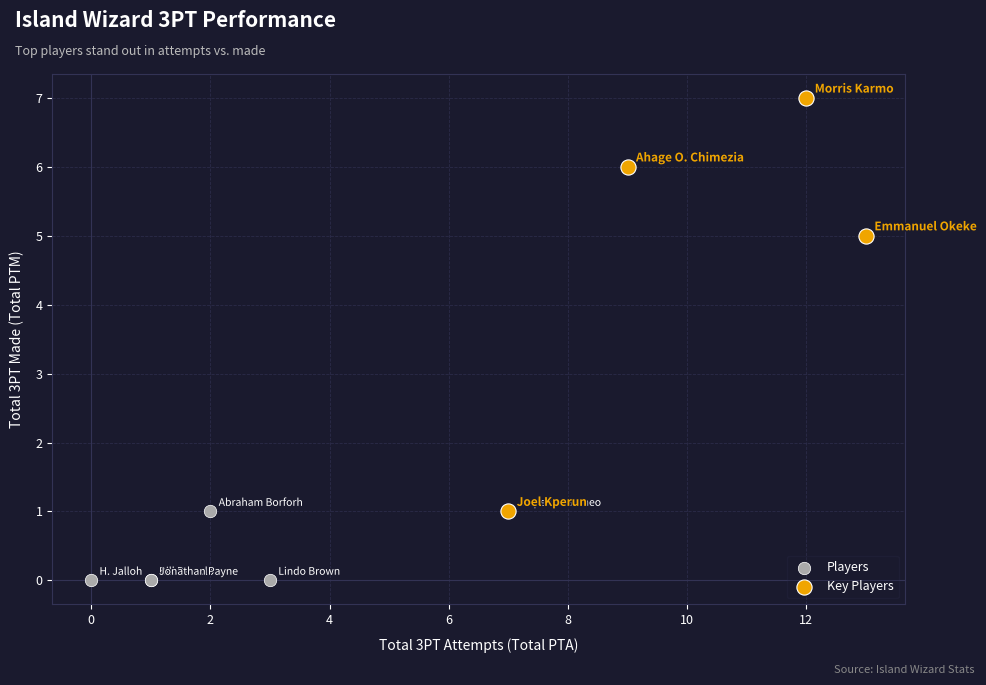

Which series reaches the minimum Y coordinate?

Players